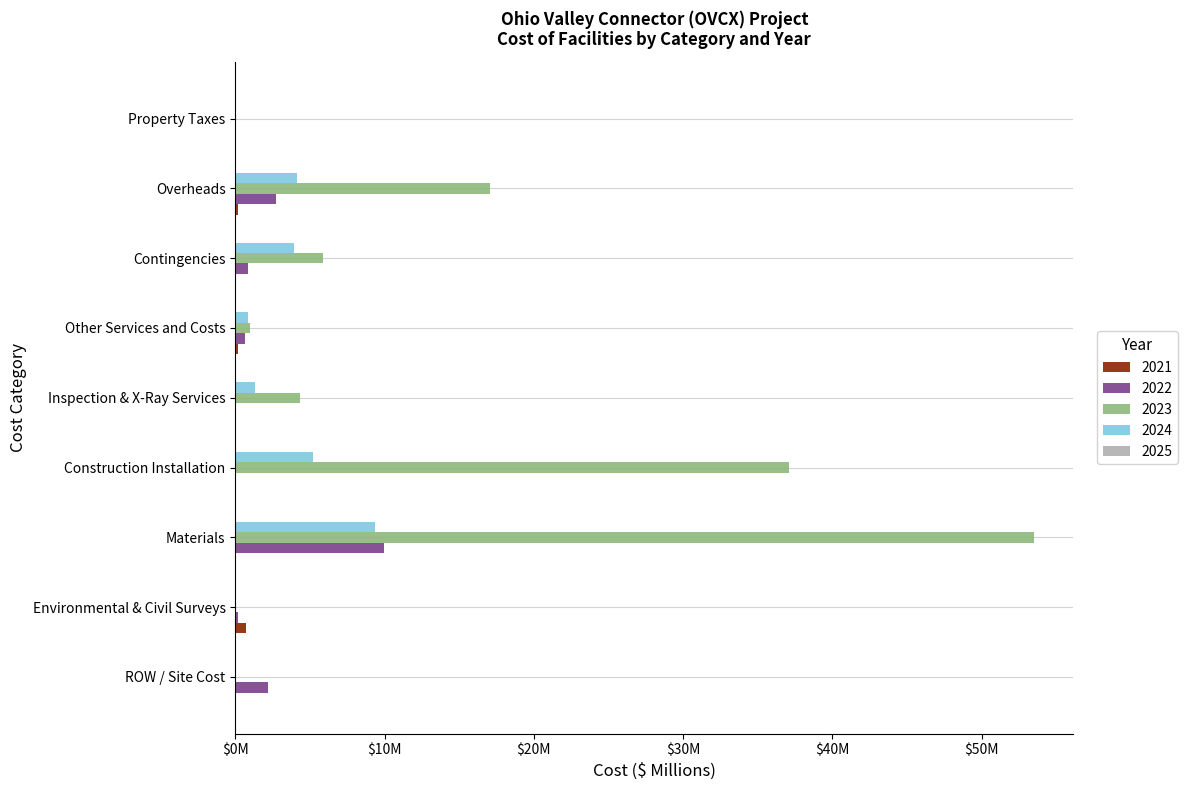

Is it true that 2022 equals 2.8 at Overheads?

True